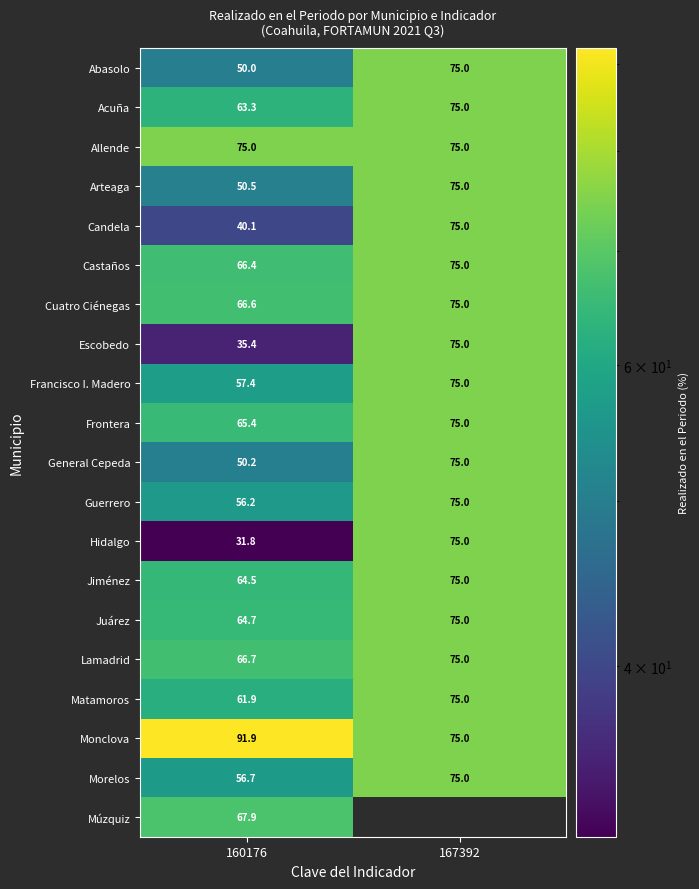

How many series are shown in this chart?

20